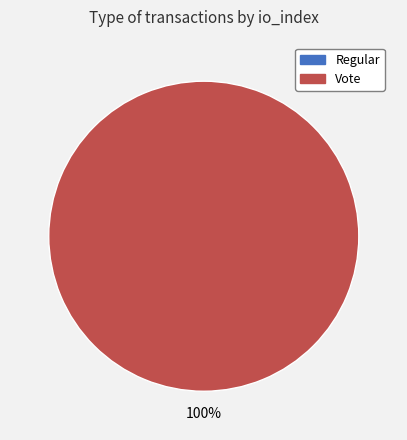

Which slice is the largest?

Vote